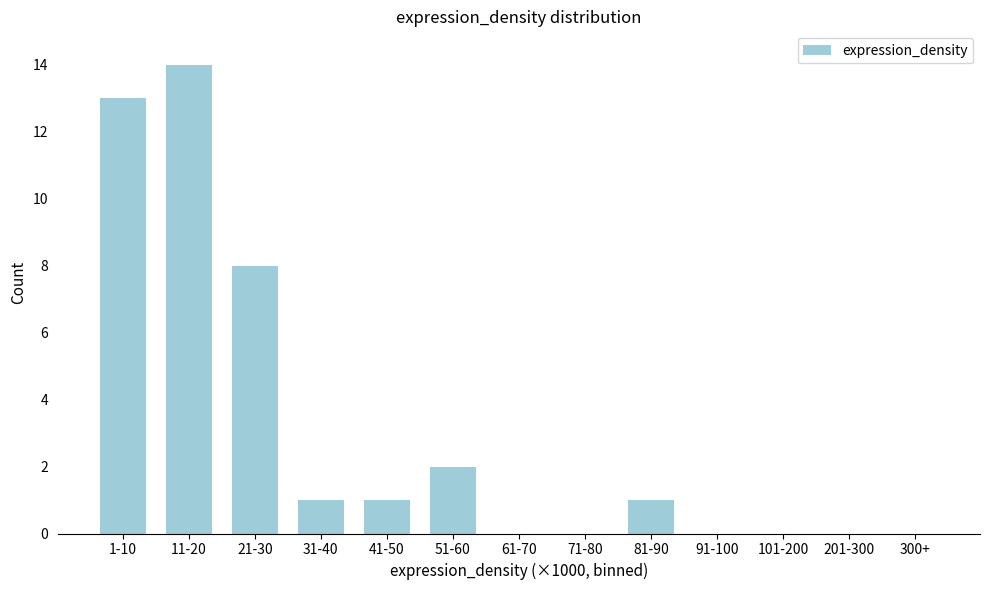

Reading right to left, transcribe all the data shown in this chart.

300+=0	201-300=0	101-200=0	91-100=0	81-90=1	71-80=0	61-70=0	51-60=2	41-50=1	31-40=1	21-30=8	11-20=14	1-10=13